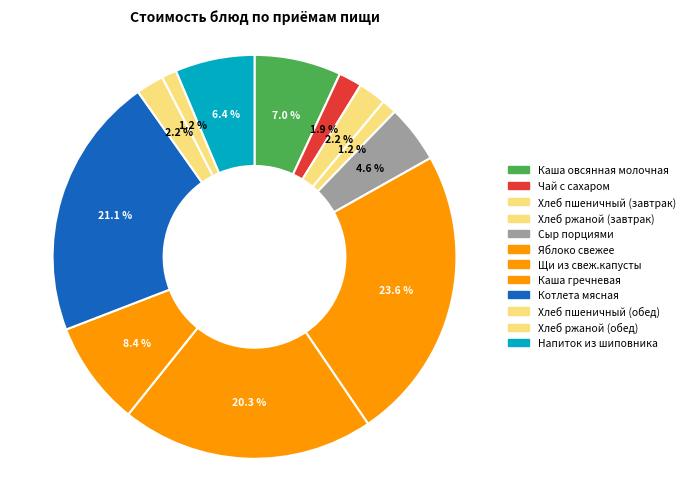

How many segments does this pie chart have?

12